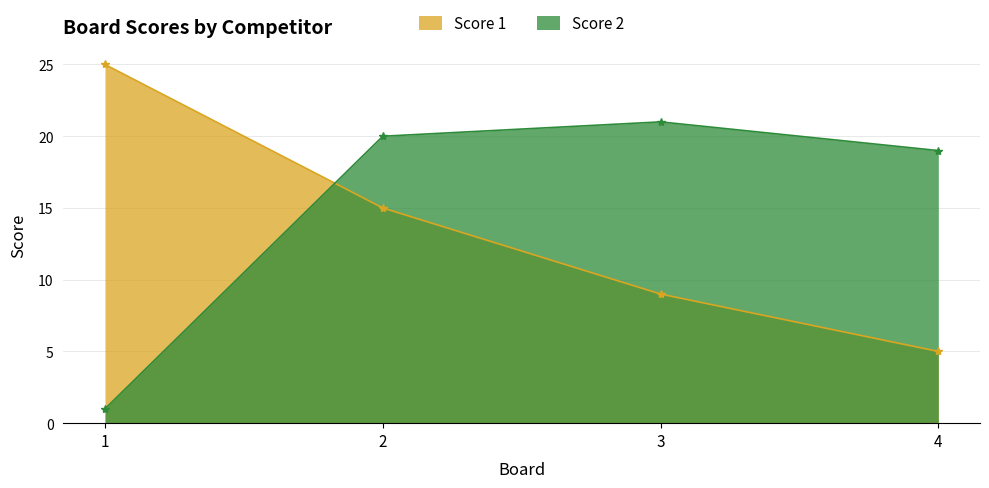

Reading right to left, transcribe all the data shown in this chart.

Score 1: 4=5	3=9	2=15	1=25
Score 2: 4=19	3=21	2=20	1=1